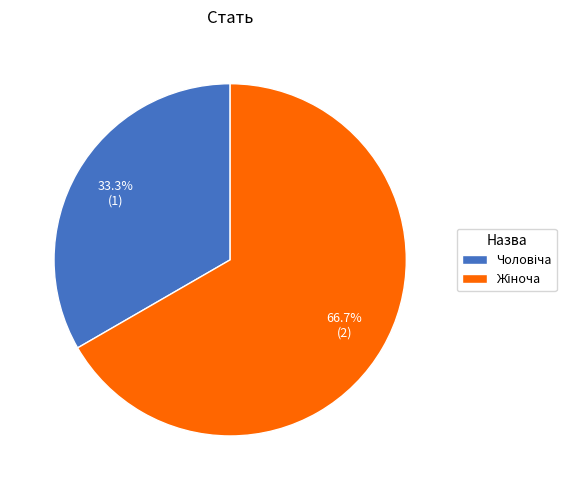

To the nearest percent, what is the difference between the Чоловіча and Жіноча slice percentages?

33%